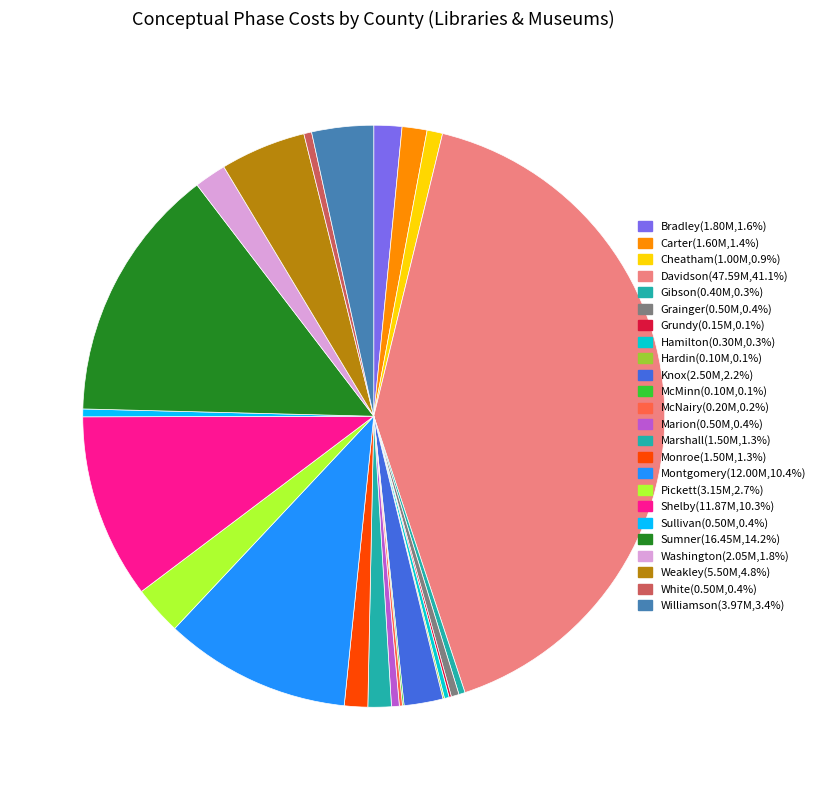

To the nearest percent, what portion does Washington represent?

2%